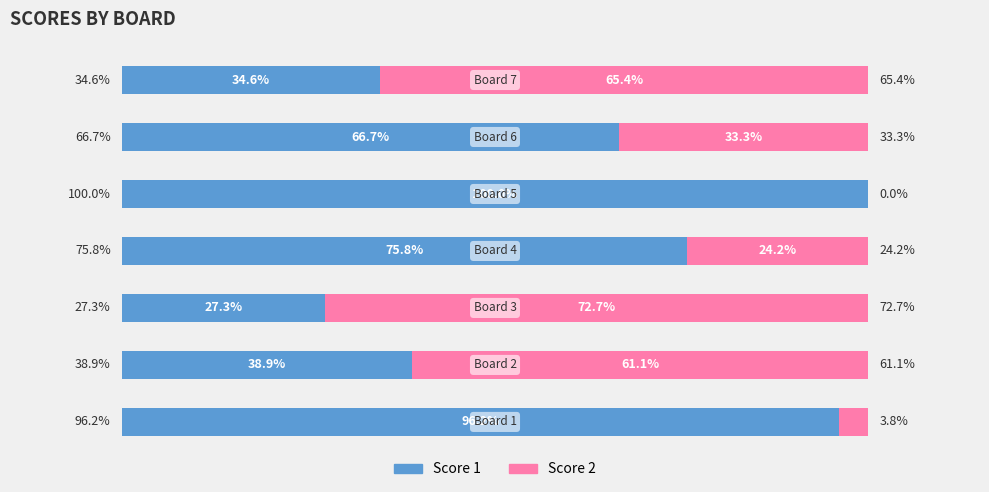

What is the average value of the Score 1 series?

62.8